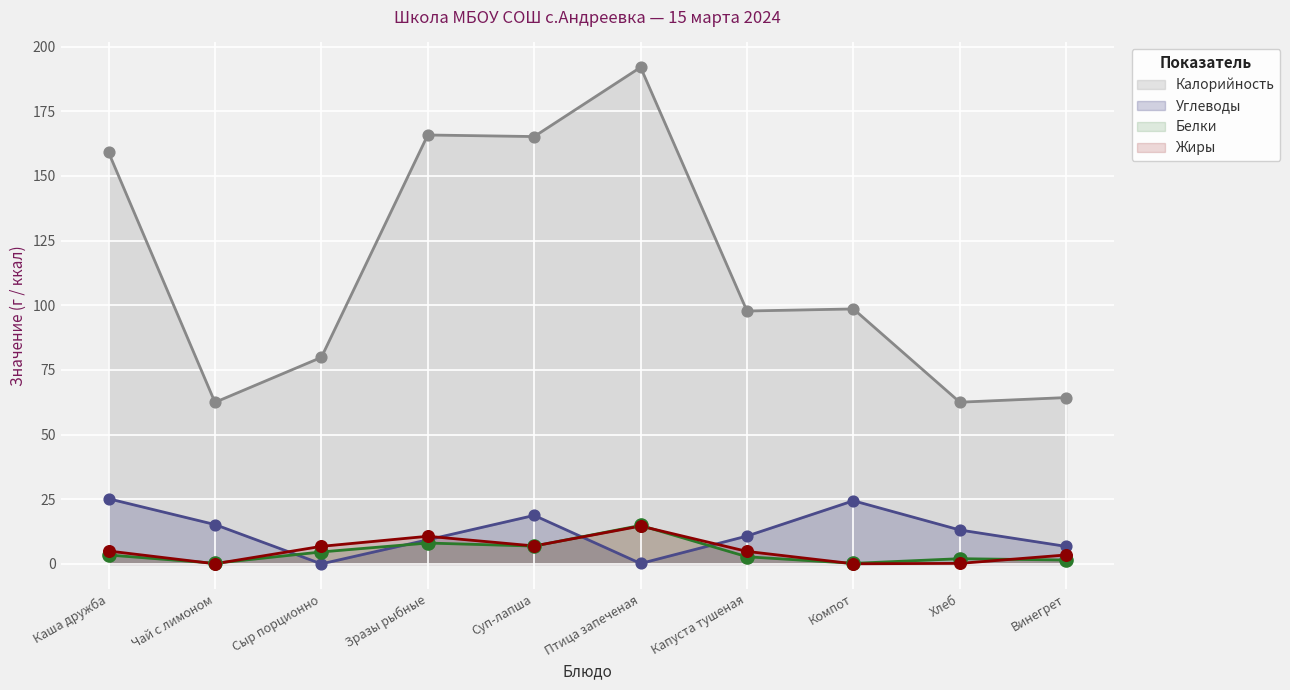

Is the value of Калорийность at Каша дружба greater than the value of Углеводы at Сыр порционно?

Yes